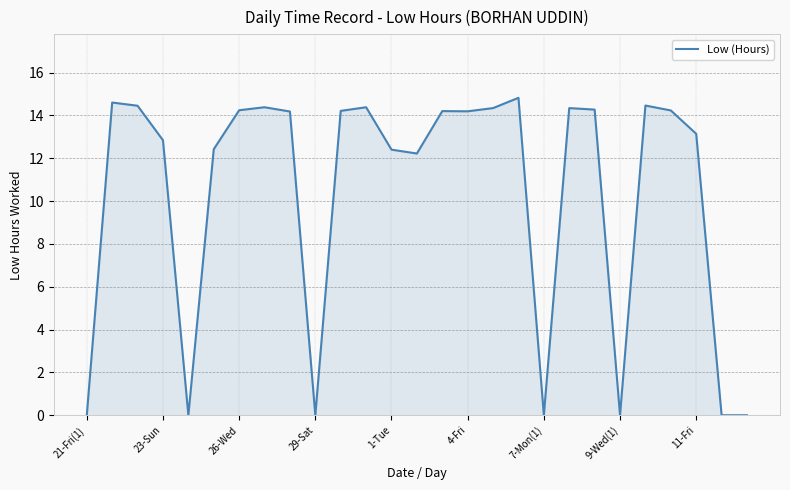

What is the greatest value displayed?

14.8